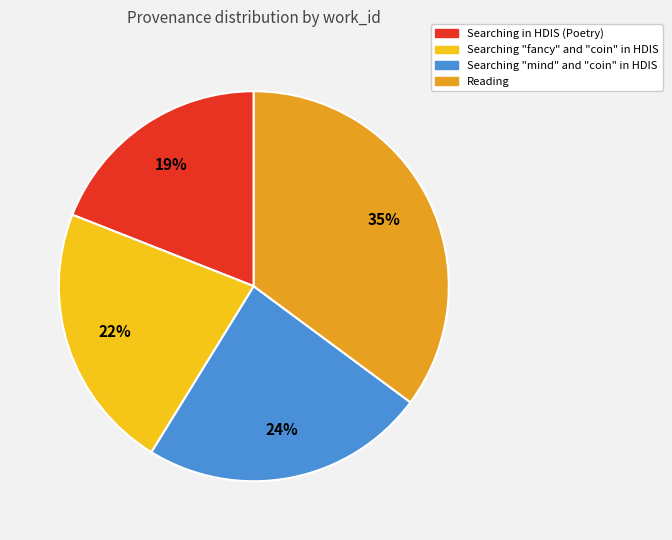

Is there any slice that represents more than half of the pie?

No